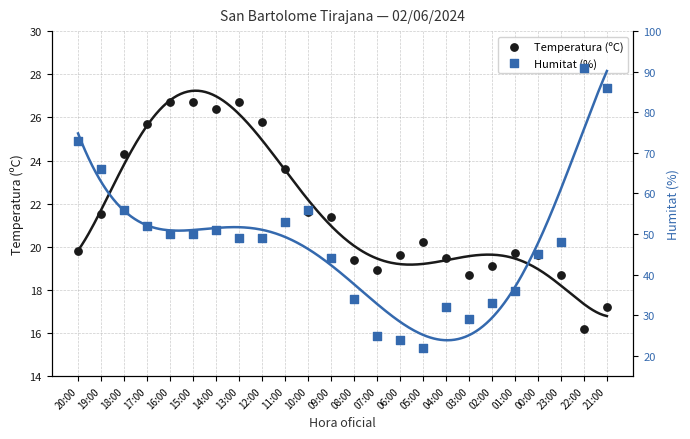

Which series has the widest spread of Y values?

Humitat (%)